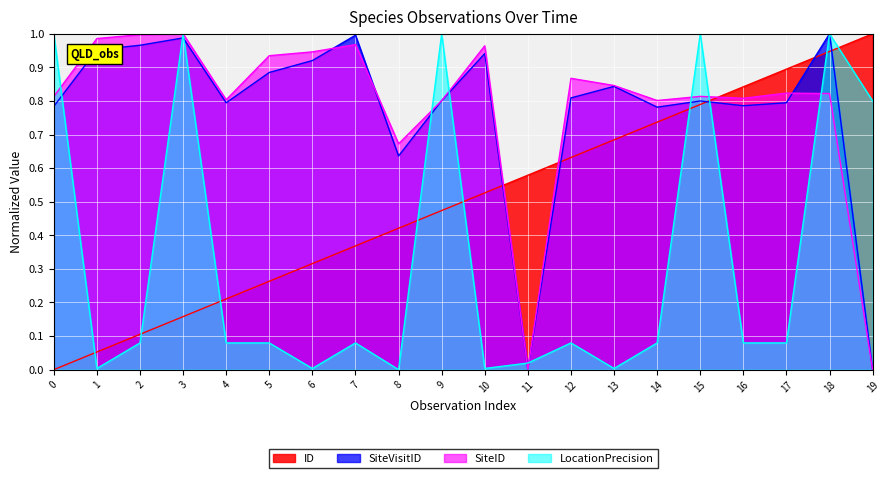

Is it true that LocationPrecision equals 0.1 at 14?

True